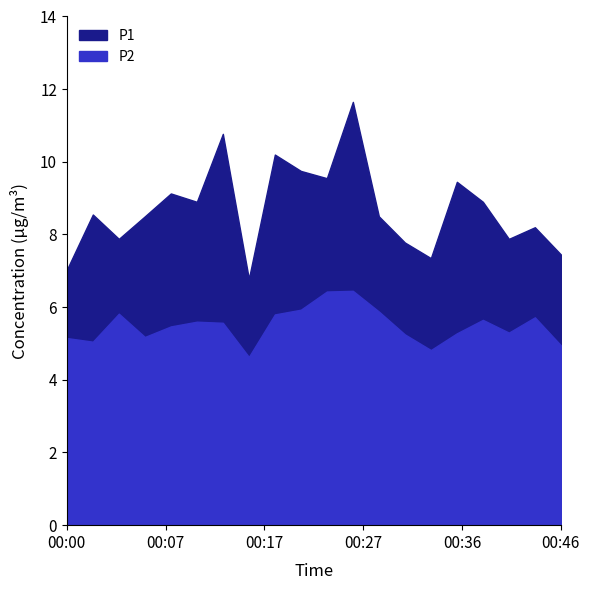

List the labels in order of P2 value, largest first.

00:27, 00:24, 00:22, 00:29, 00:05, 00:19, 00:44, 00:39, 00:12, 00:14, 00:10, 00:41, 00:36, 00:31, 00:07, 00:00, 00:02, 00:46, 00:34, 00:17